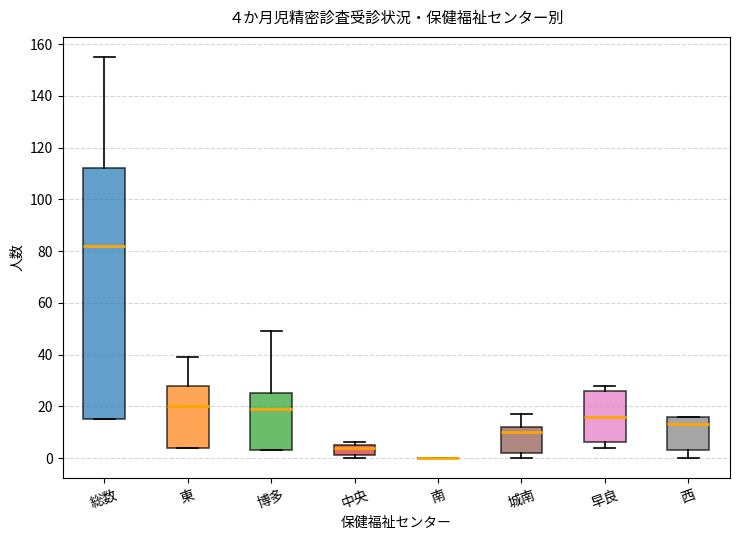

Comparing the boxes themselves (not the whiskers), which one is the tallest?

総数